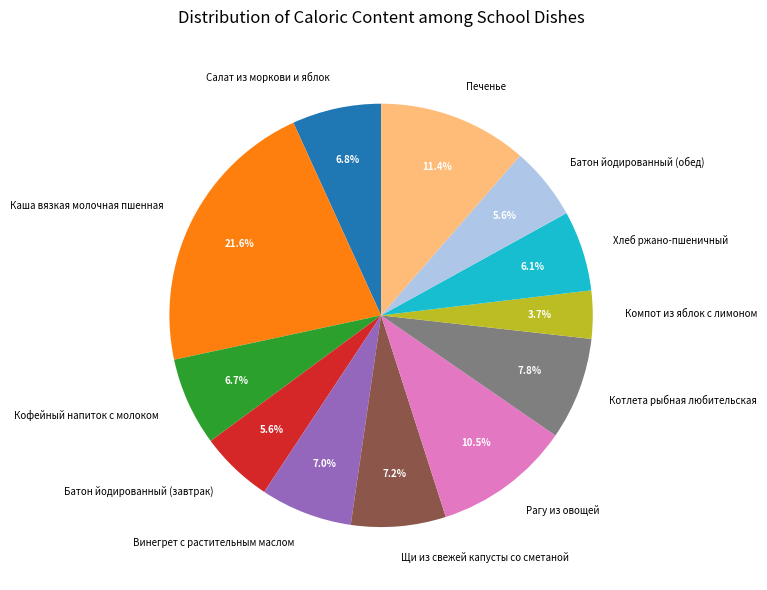

To the nearest percent, what percentage of the pie is Каша вязкая молочная пшенная?

22%